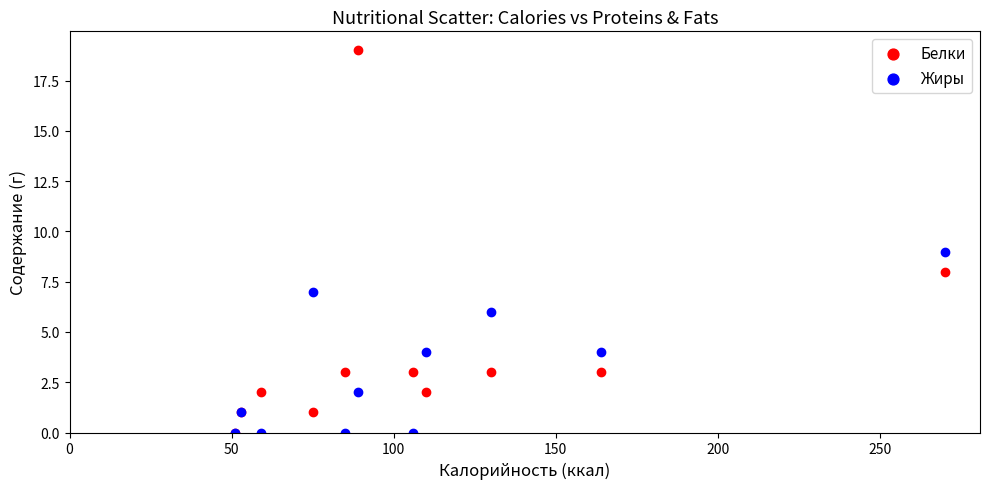

What are all the series names shown in the legend?

Белки, Жиры